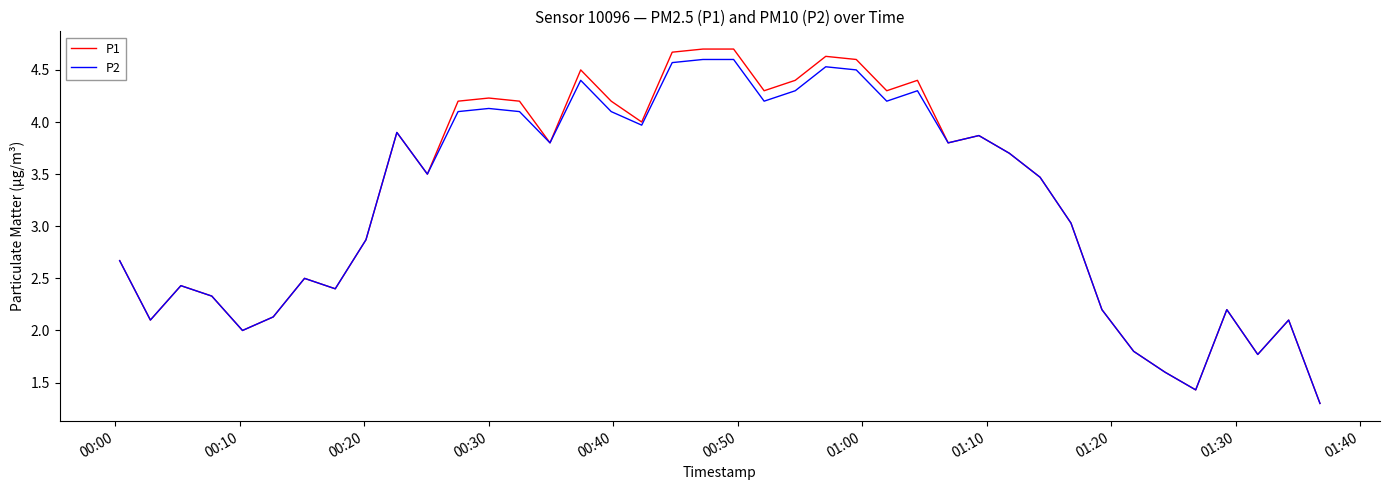

What are all the series names shown in the legend?

P1, P2